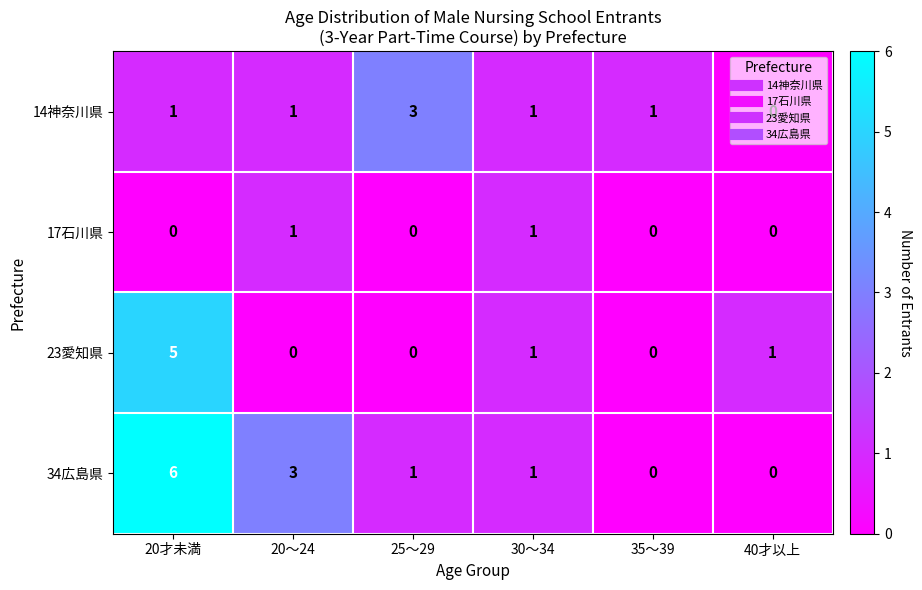

List the series in order of their peak value, highest first.

34広島県, 23愛知県, 14神奈川県, 17石川県